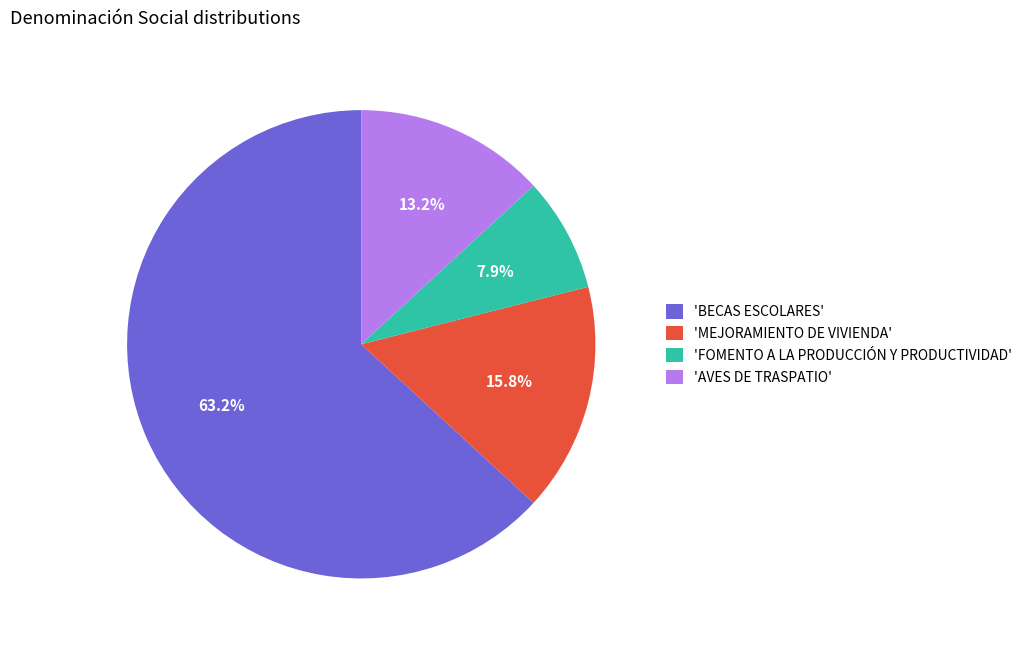

Between 'FOMENTO A LA PRODUCCIÓN Y PRODUCTIVIDAD' and 'MEJORAMIENTO DE VIVIENDA', which is larger?

'MEJORAMIENTO DE VIVIENDA'